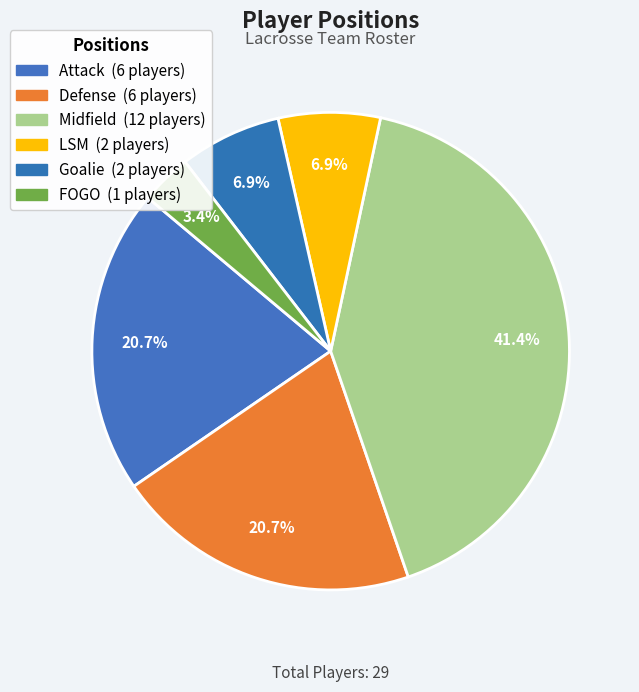

What percentage is NOT represented by LSM?

93.1%